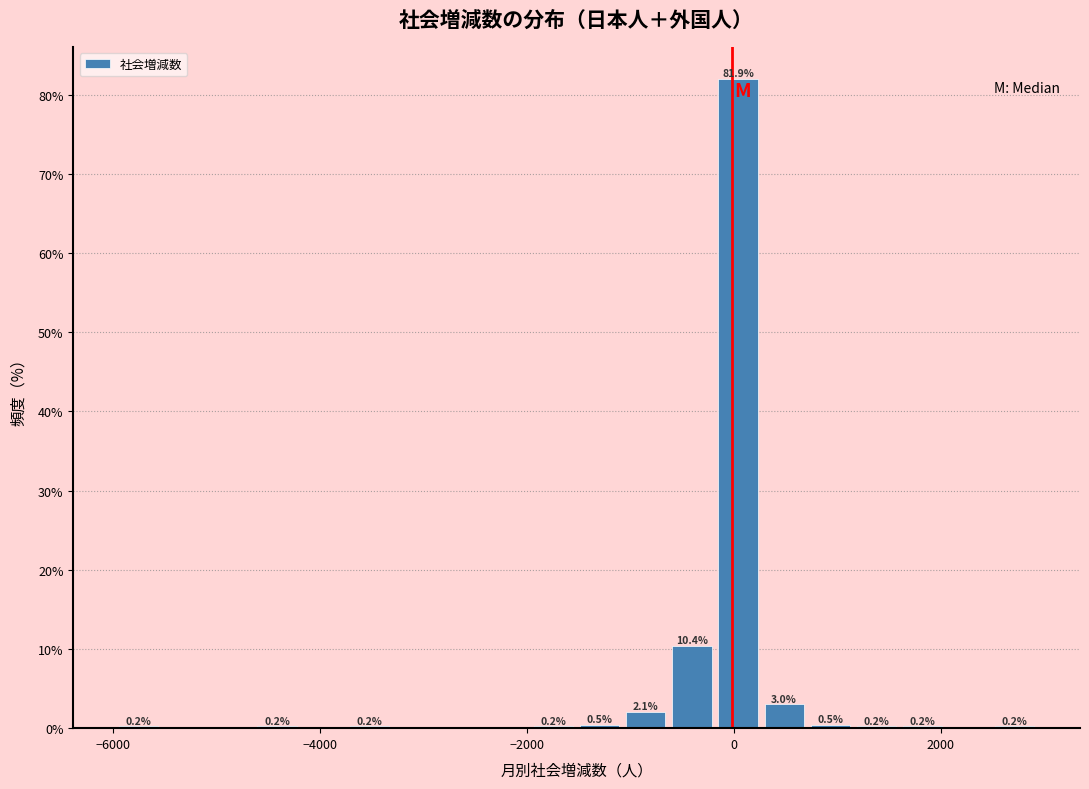

Read against the x-axis, roughly where is the centre of the tallest bar?

0